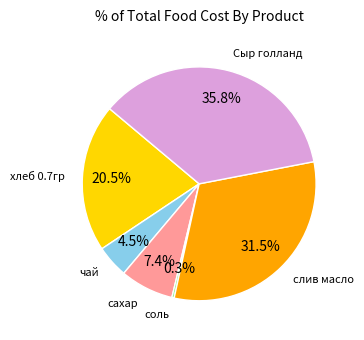

Does any single category account for the majority?

No